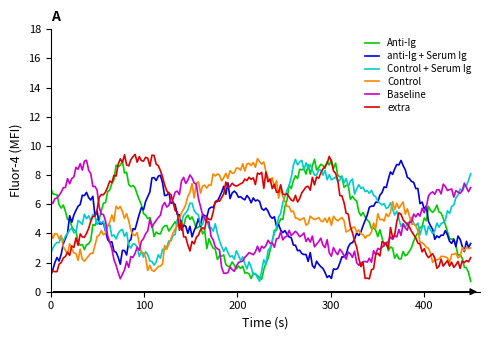

What is the highest value of the Anti-Ig series?

9.1